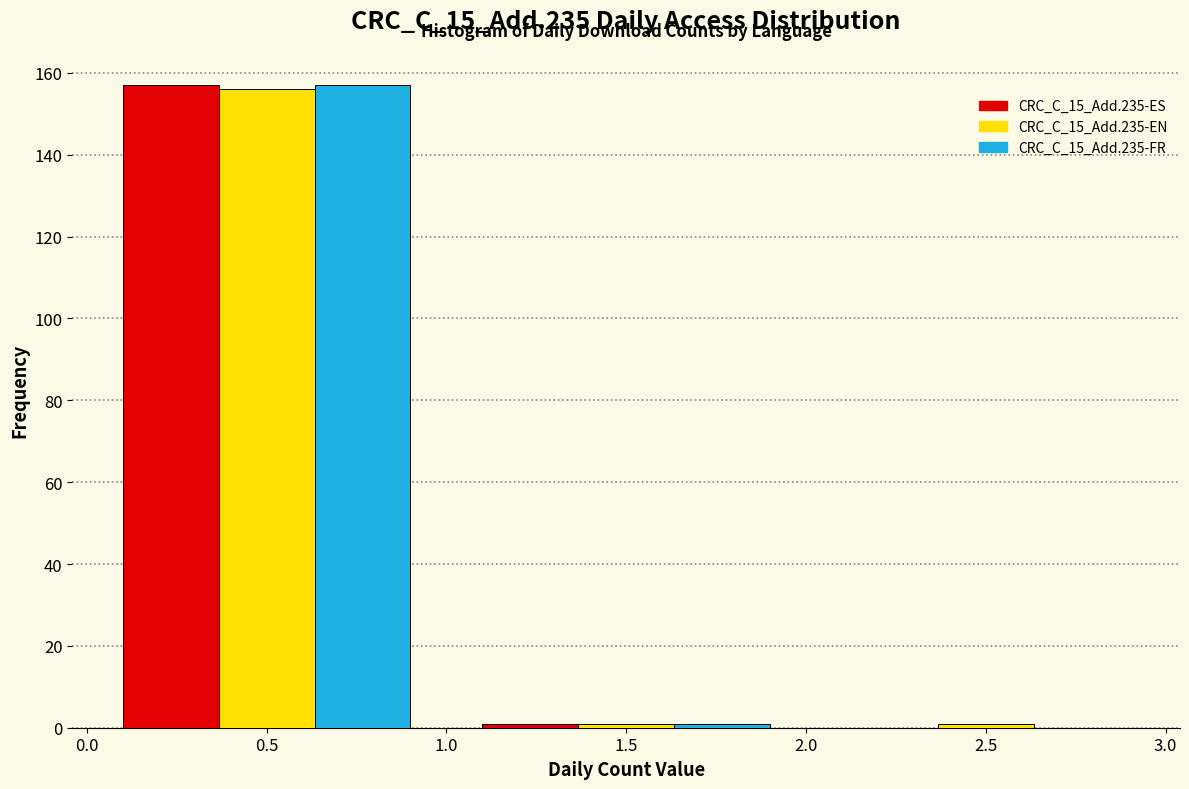

Reading left to right, list every range on the x-axis with the height of the bar of each series over it. The values are not printed on the chart, so give them approximately, as read against the axis.

0.0 to 1.0: CRC_C_15_Add.235-ES=158	CRC_C_15_Add.235-EN=156	CRC_C_15_Add.235-FR=158
1.0 to 2.0: CRC_C_15_Add.235-ES=under 2	CRC_C_15_Add.235-EN=under 2	CRC_C_15_Add.235-FR=under 2
2.0 to 3.0: CRC_C_15_Add.235-ES=0	CRC_C_15_Add.235-EN=under 2	CRC_C_15_Add.235-FR=0